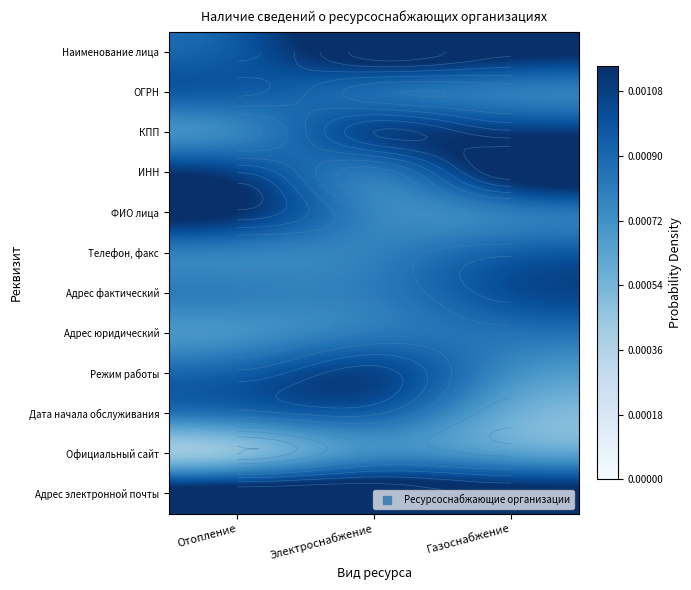

How many categories are shown in the chart?

3